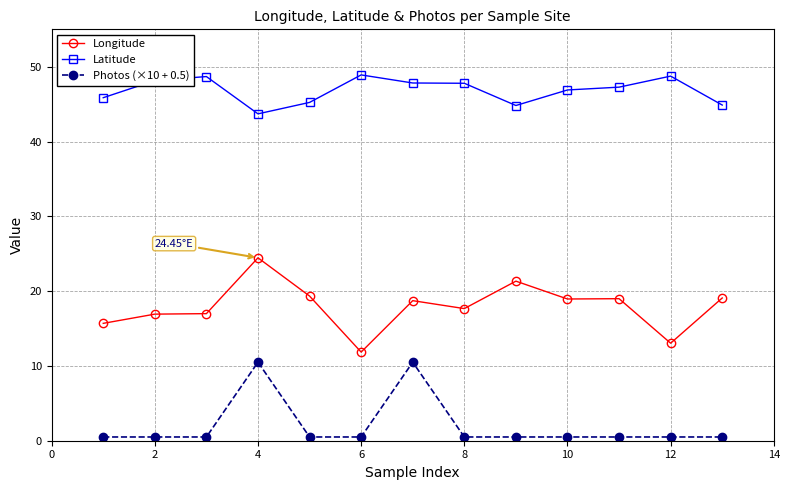

True or false: Latitude and Photos (×10 + 0.5) intersect in this chart.

False